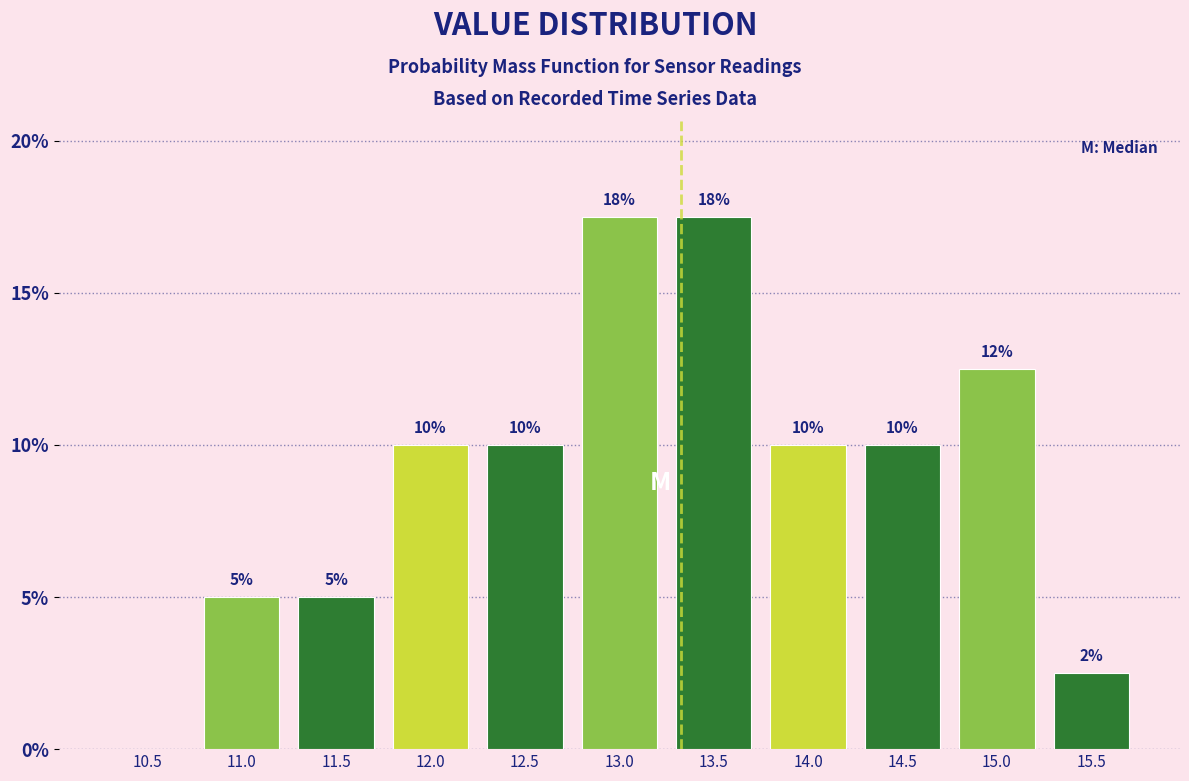

What is the change in value from 11.0 to 12.0?

+5.0